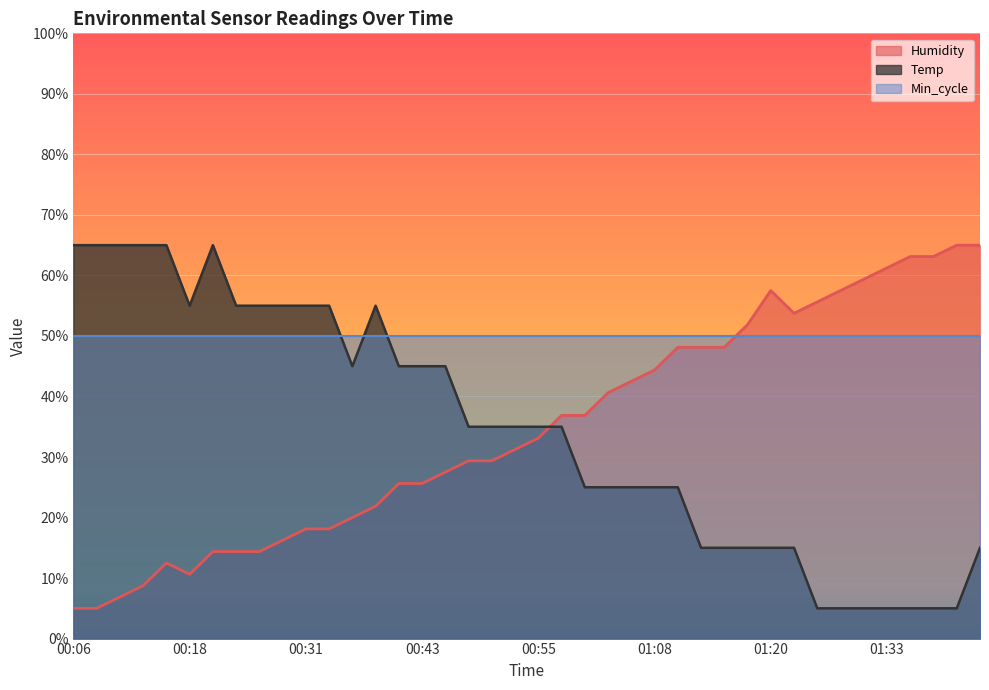

At how many categories does at least one series exceed 28?

40